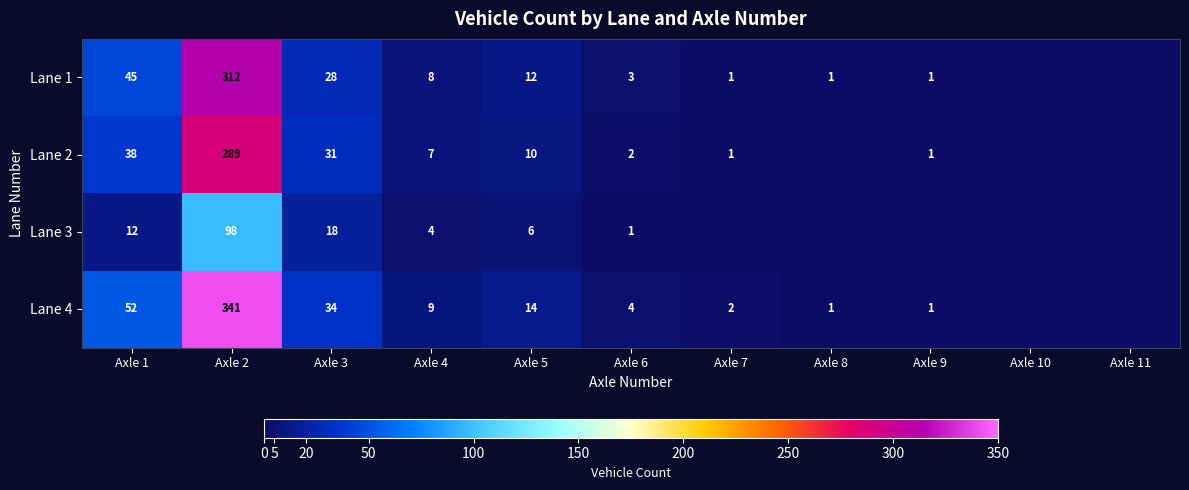

Which has a higher value, Axle 1 or Axle 4?

Axle 1